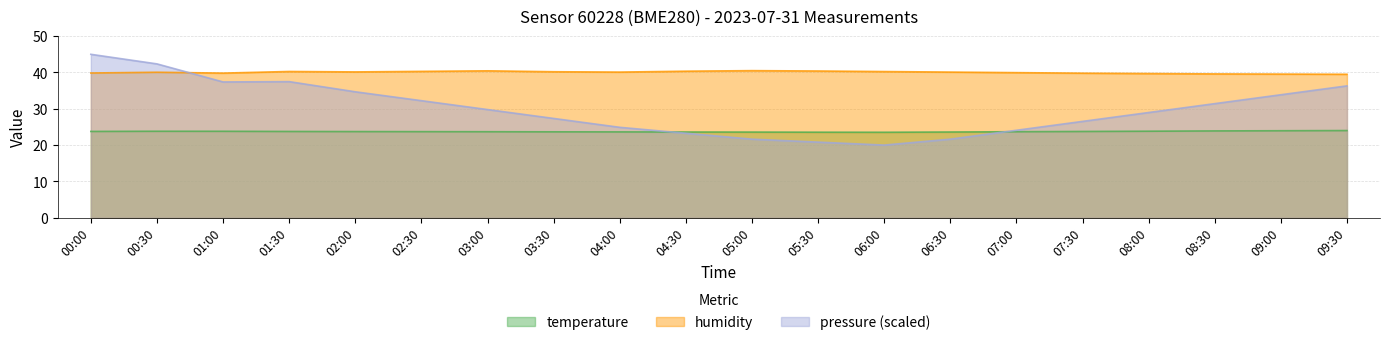

What position from the right is 06:30?

7